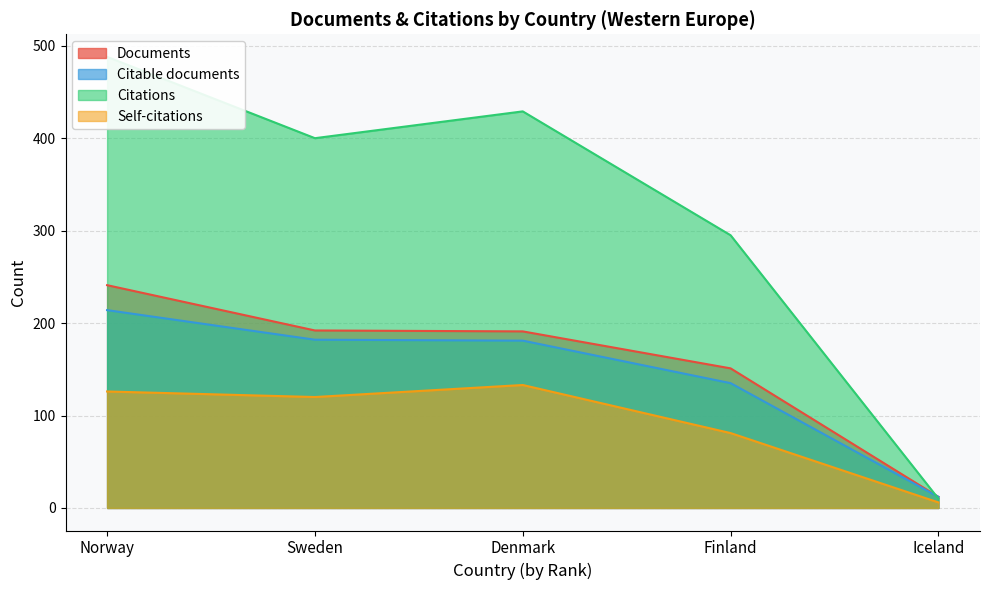

What is the approximate value of Documents at Norway?

241